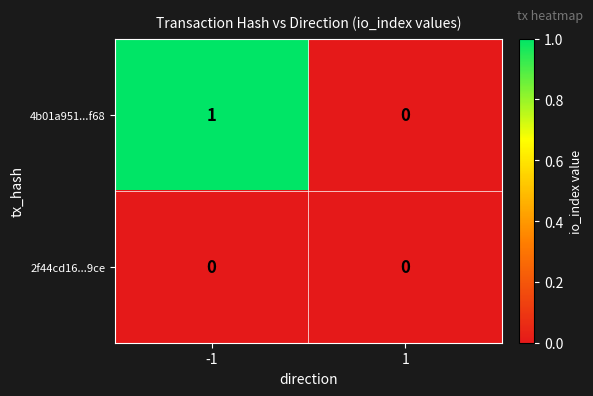

Reading left to right, list all the values displayed in this chart.

4b01a951...f68: 1	0
2f44cd16...9ce: 0	0